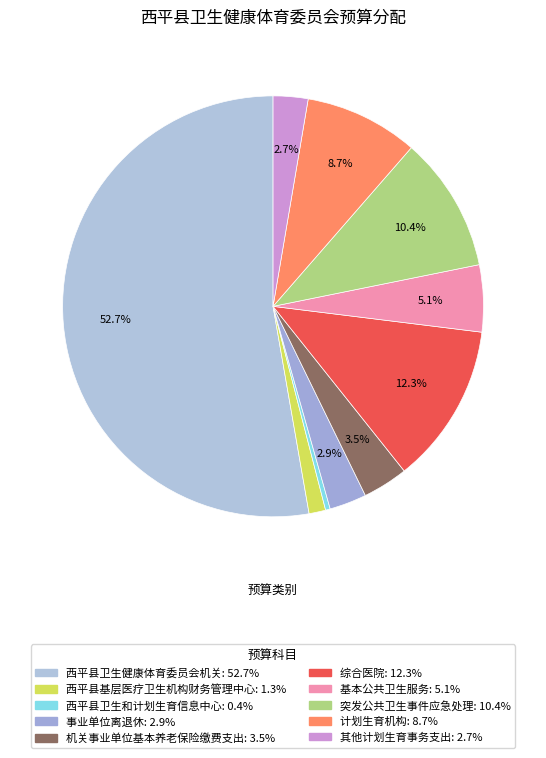

Which category has the biggest portion of the pie?

西平县卫生健康体育委员会机关